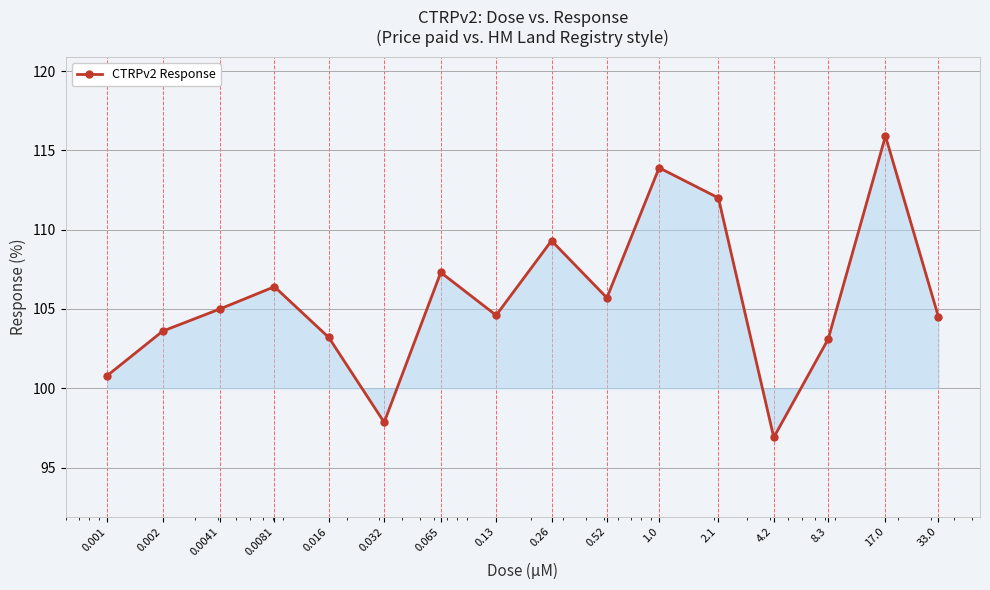

What is the minimum value shown in the chart?

96.9